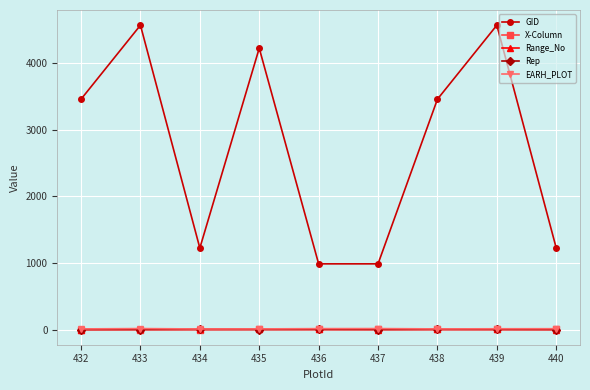

How many values in the X-Column series are below 2?

3